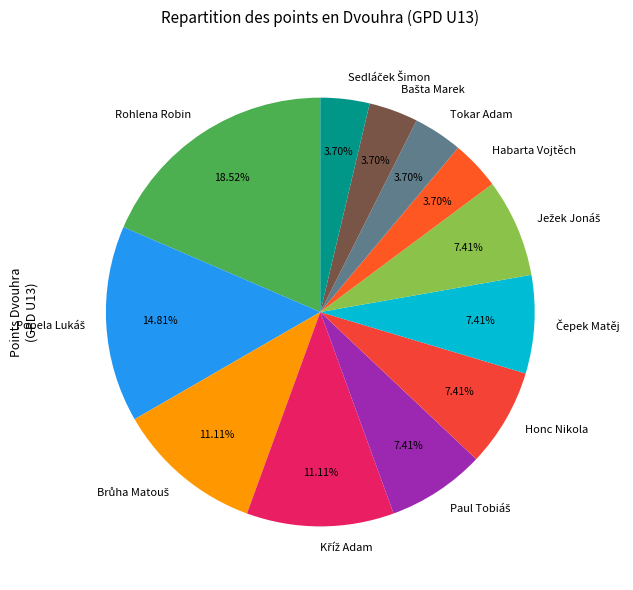

What is the largest slice in the pie chart?

Rohlena Robin